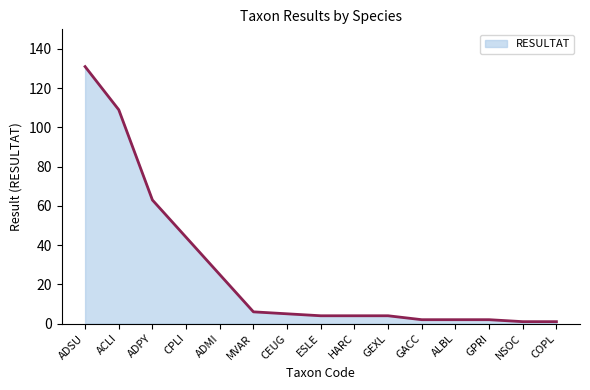

What is the smallest value displayed?

1